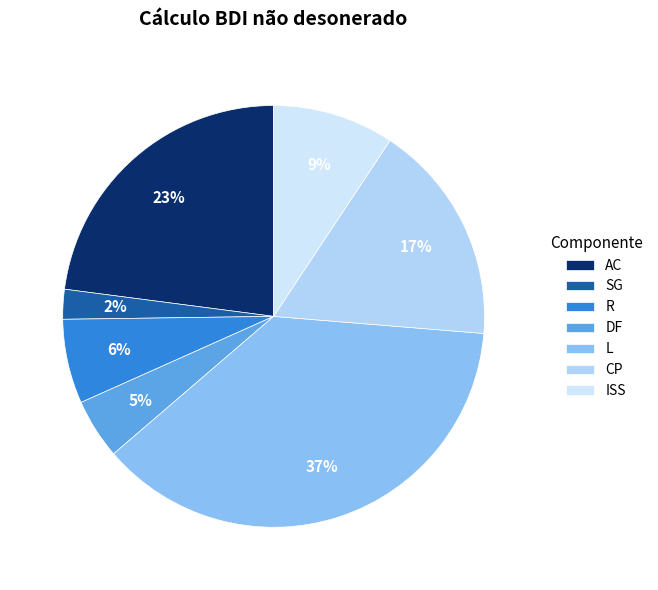

What percentage is the R slice, to the nearest percent?

6%